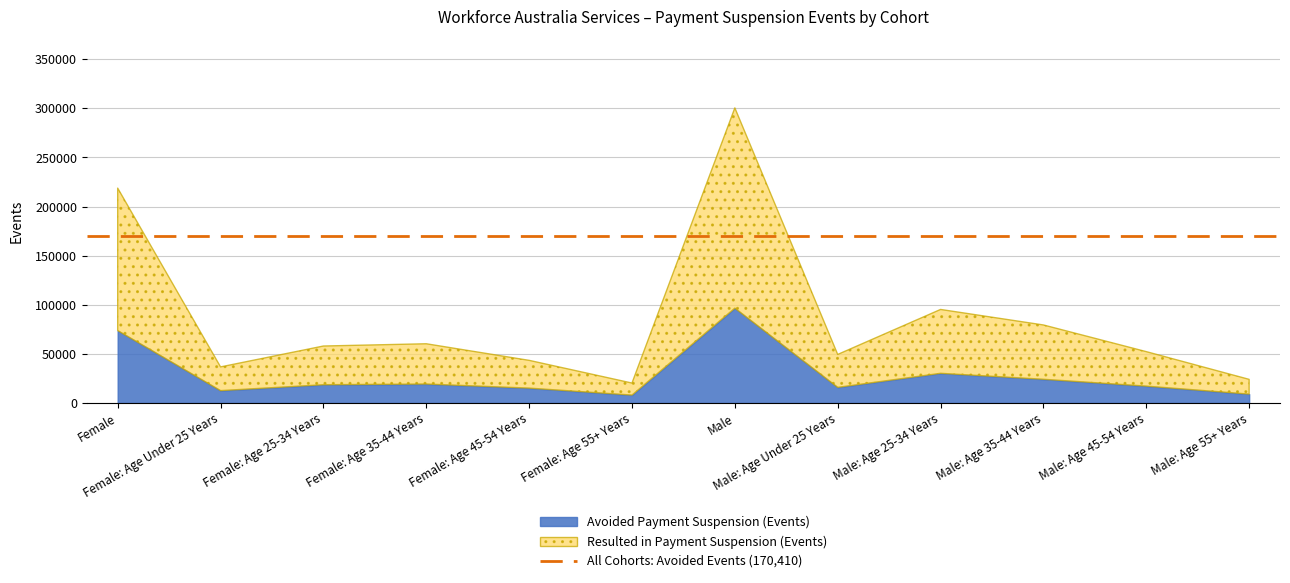

Reading left to right, transcribe all the data shown in this chart.

Avoided Payment Suspension (Events): Female=73780	Female: Age Under 25 Years=12610	Female: Age 25-34 Years=18610	Female: Age 35-44 Years=19315	Female: Age 45-54 Years=15160	Female: Age 55+ Years=8080	Male=96605	Male: Age Under 25 Years=15930	Male: Age 25-34 Years=30235	Male: Age 35-44 Years=24170	Male: Age 45-54 Years=17195	Male: Age 55+ Years=9075
Resulted in Payment Suspension (Events): Female=145035	Female: Age Under 25 Years=24145	Female: Age 25-34 Years=39405	Female: Age 35-44 Years=41000	Female: Age 45-54 Years=28260	Female: Age 55+ Years=12225	Male=203900	Male: Age Under 25 Years=33510	Male: Age 25-34 Years=65020	Male: Age 35-44 Years=55290	Male: Age 45-54 Years=35100	Male: Age 55+ Years=14985